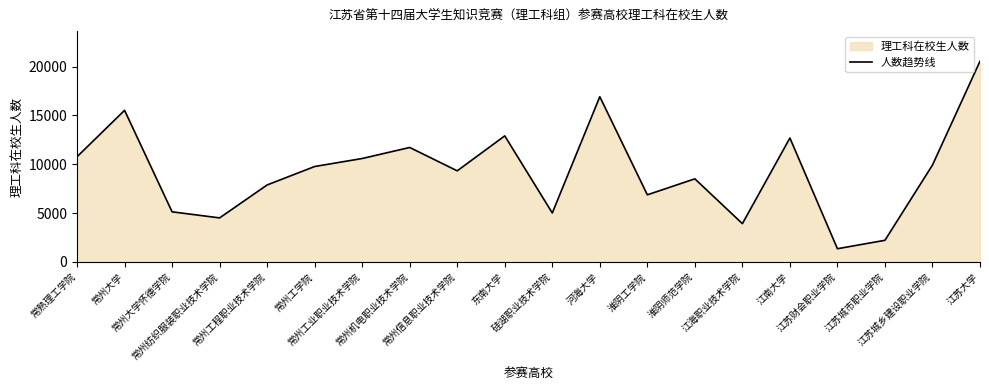

Rank the categories by value from highest to lowest.

江苏大学, 河海大学, 常州大学, 东南大学, 江南大学, 常州机电职业技术学院, 常熟理工学院, 常州工业职业技术学院, 江苏城乡建设职业学院, 常州工学院, 常州信息职业技术学院, 淮阴师范学院, 常州工程职业技术学院, 淮阴工学院, 常州大学怀德学院, 硅湖职业技术学院, 常州纺织服装职业技术学院, 江海职业技术学院, 江苏城市职业学院, 江苏财会职业学院